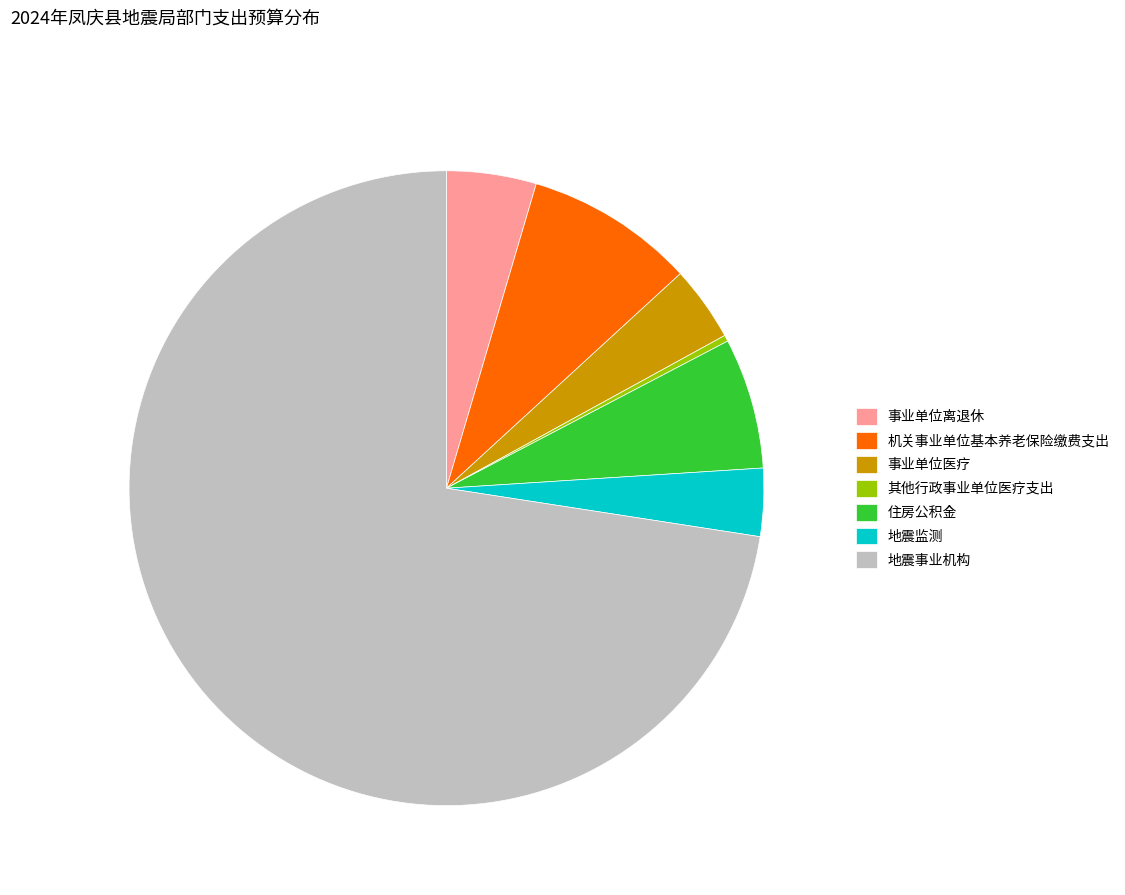

Count the number of slices in the pie.

7